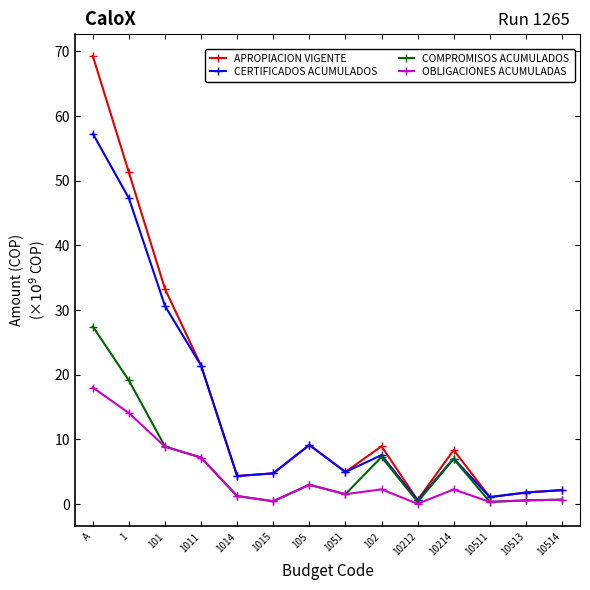

Which label corresponds to the largest value in the chart?

A